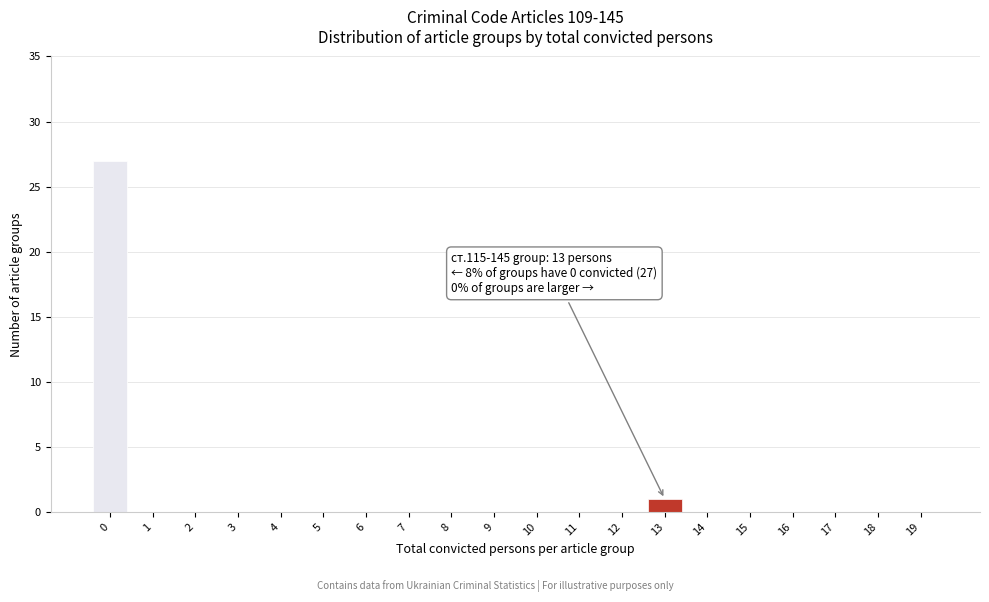

Reading right to left, extract all data points from this chart.

19=0	18=0	17=0	16=0	15=0	14=0	13=1	12=0	11=0	10=0	9=0	8=0	7=0	6=0	5=0	4=0	3=0	2=0	1=0	0=27